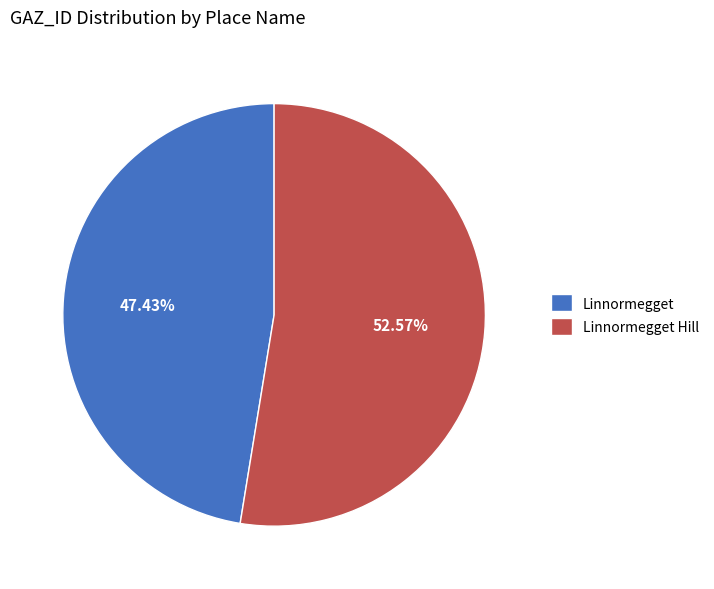

True or false: Linnormegget Hill accounts for 53% of the total.

True